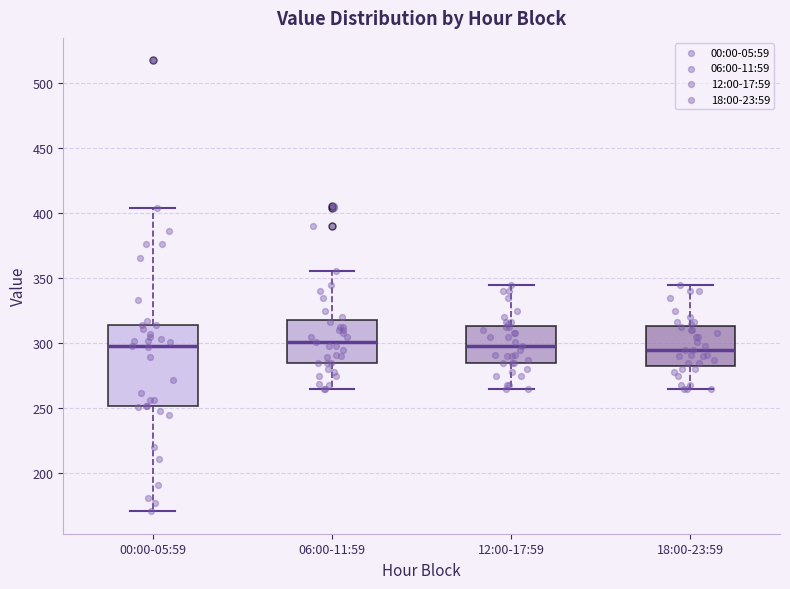

Reading left to right, read every box against the y-axis: the position of its median line, the range the box covers, and the ends of its whiskers. The values are not printed on the chart, so give them approximately, as read against the axis.

00:00-05:59: median 300, box 250 to 315, whiskers 170 to 405
06:00-11:59: median 300, box 285 to 320, whiskers 265 to 355
12:00-17:59: median 300, box 285 to 315, whiskers 265 to 345
18:00-23:59: median 295, box 285 to 315, whiskers 265 to 345